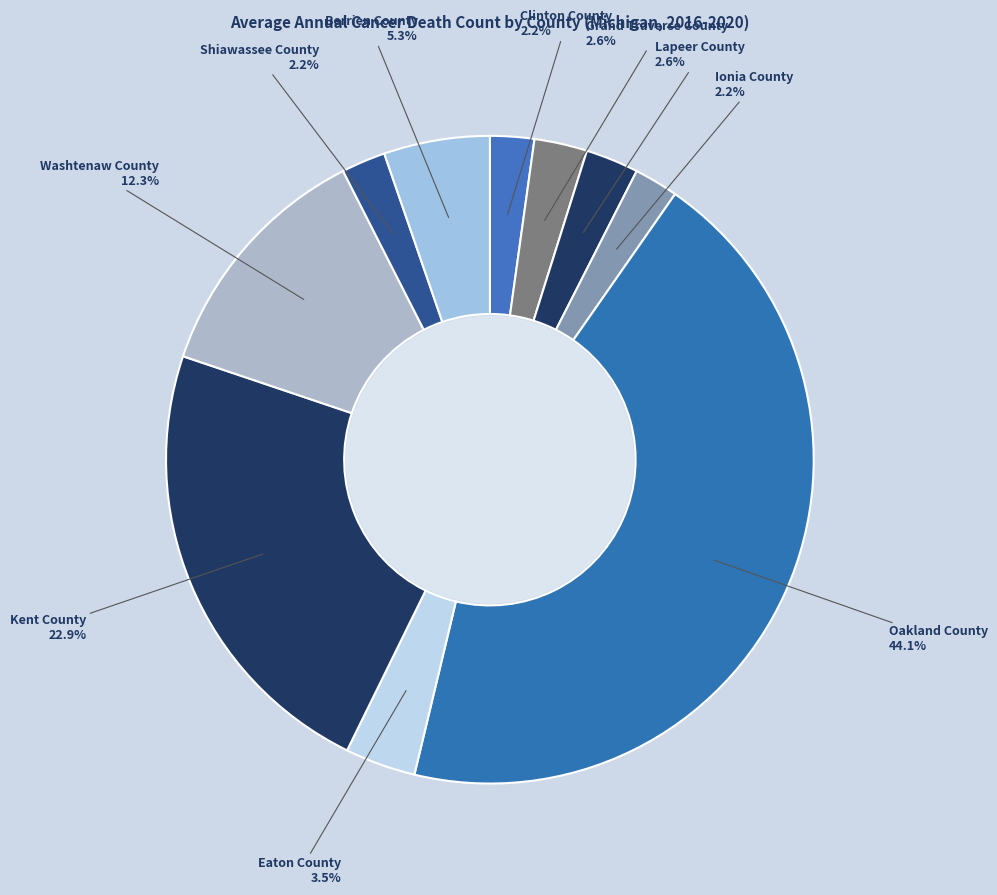

How many segments does this pie chart have?

10